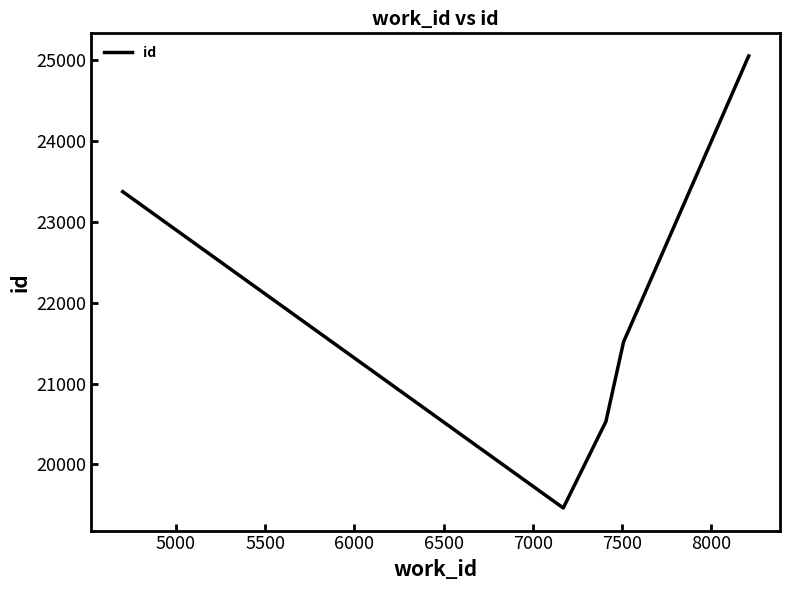

How many series are shown in this chart?

1